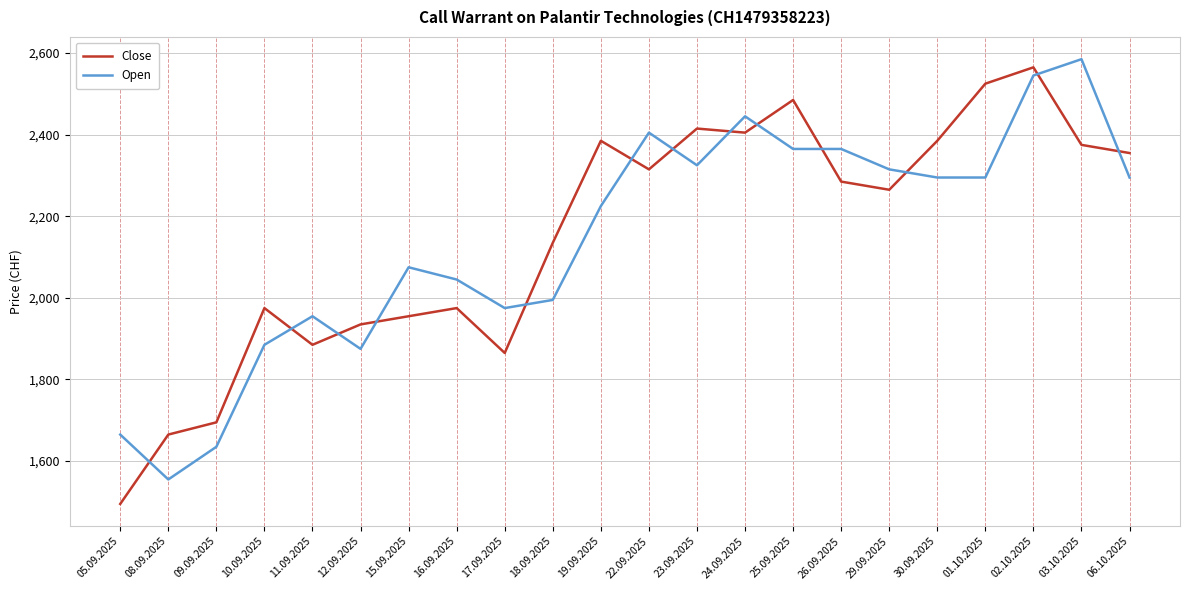

List the series in order of their overall mean, highest first.

Close, Open